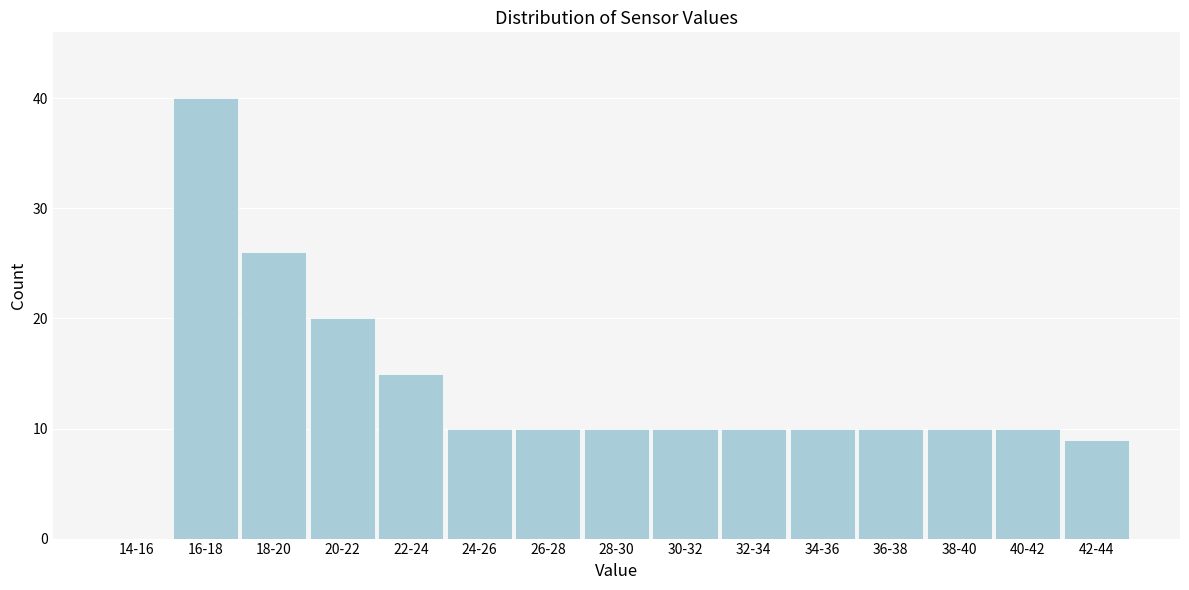

Reading left to right, transcribe all the data shown in this chart.

14-16=0	16-18=40	18-20=26	20-22=20	22-24=15	24-26=10	26-28=10	28-30=10	30-32=10	32-34=10	34-36=10	36-38=10	38-40=10	40-42=10	42-44=9